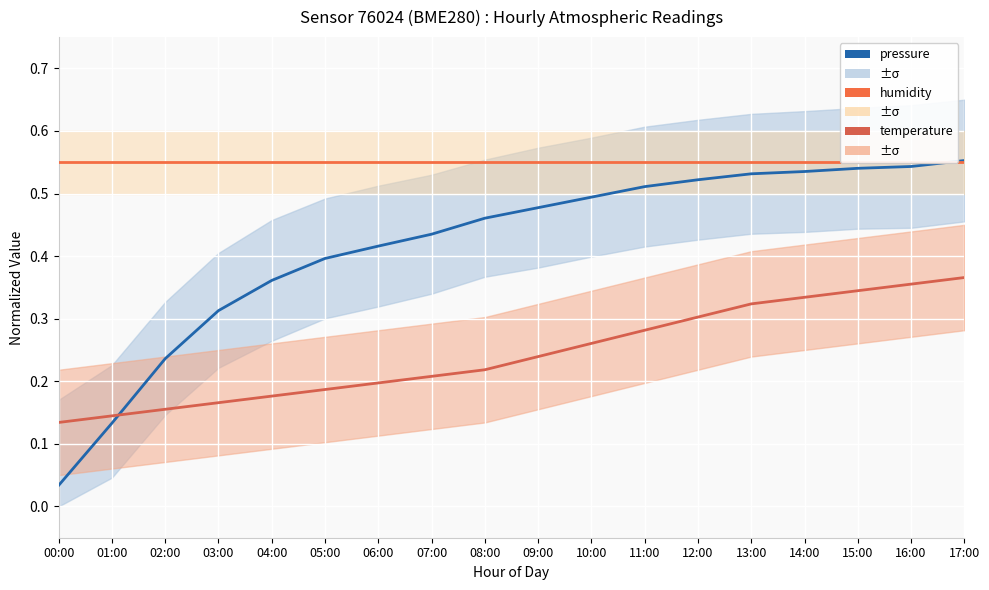

Where do humidity and pressure first cross each other?

16:00 and 17:00